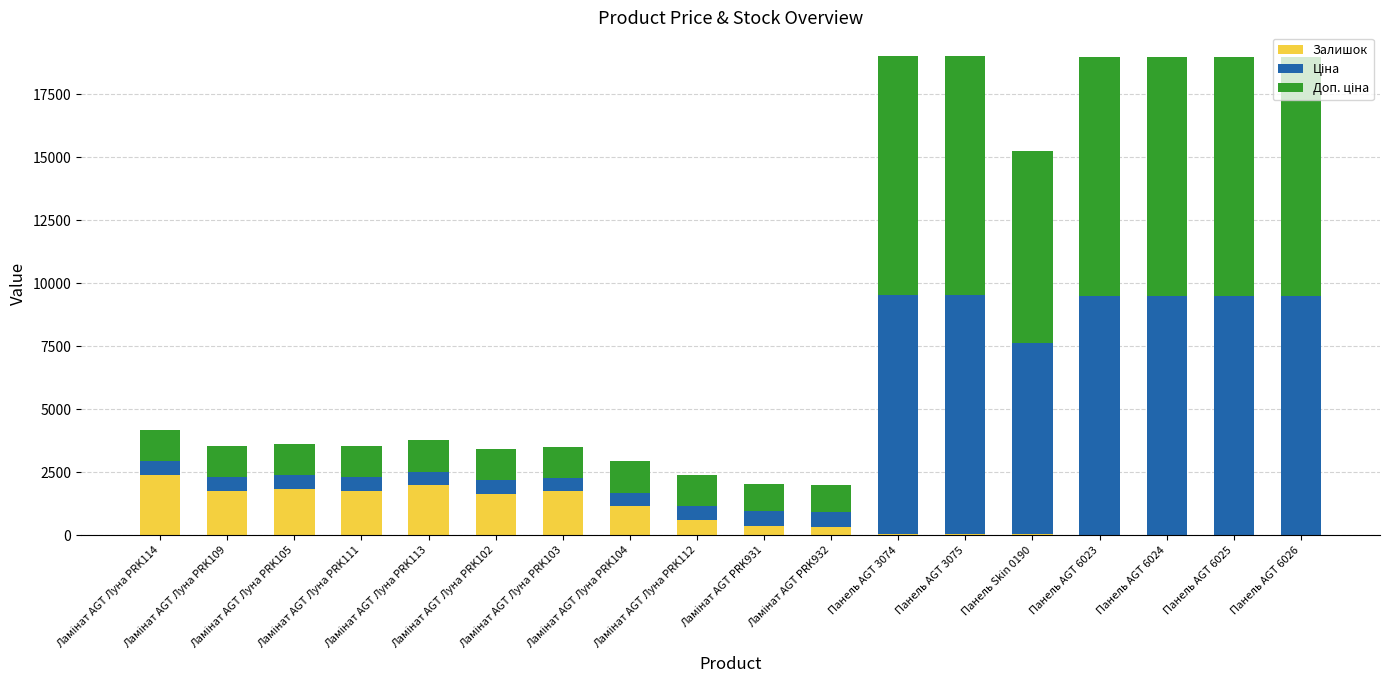

What is the maximum value for Залишок?

2400.0